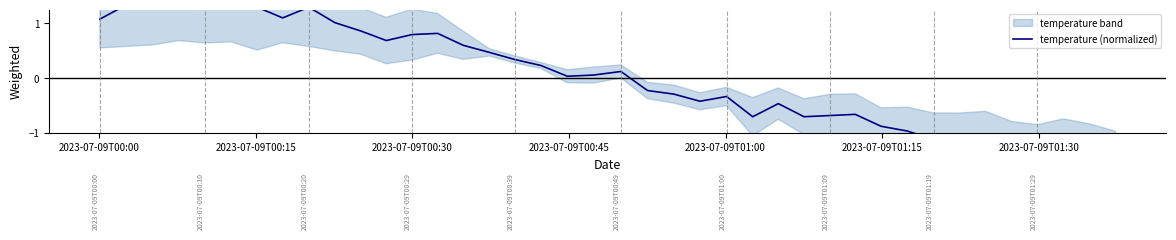

How many positive values are there?

21